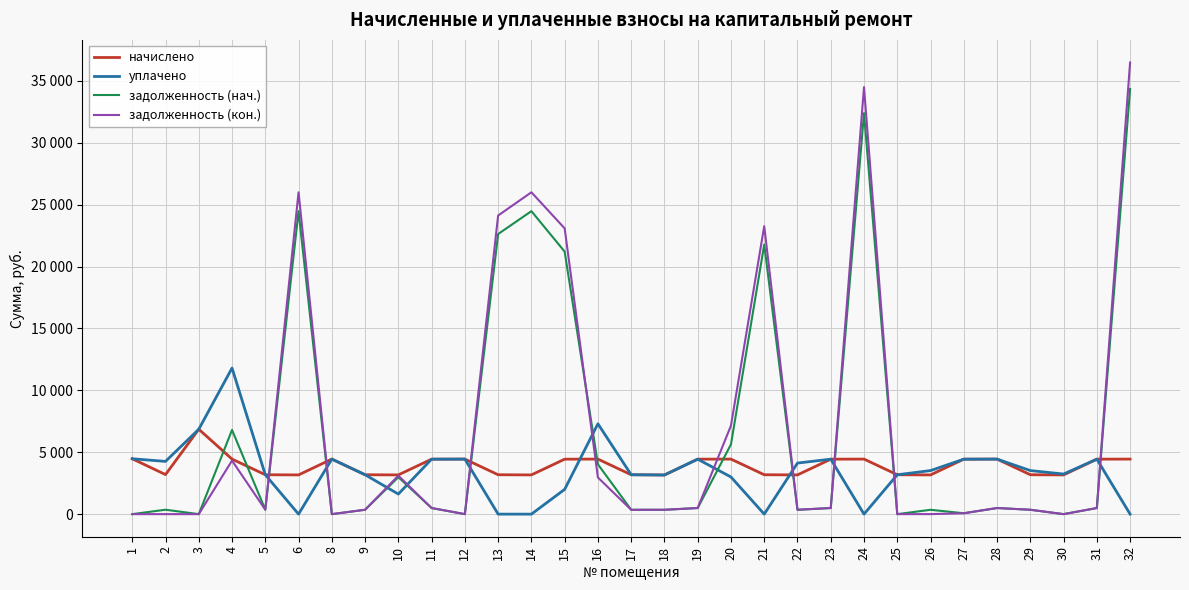

Does the chart have visible grid lines?

Yes